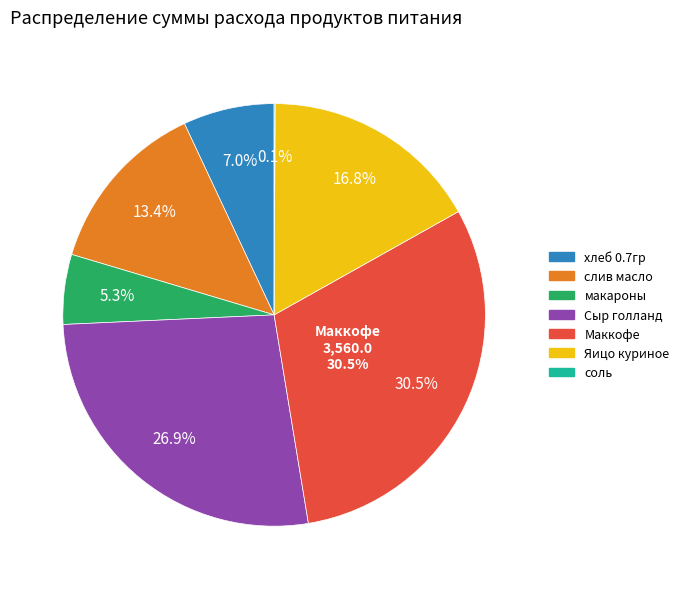

The слив масло slice represents 20% of the pie. True or false?

False